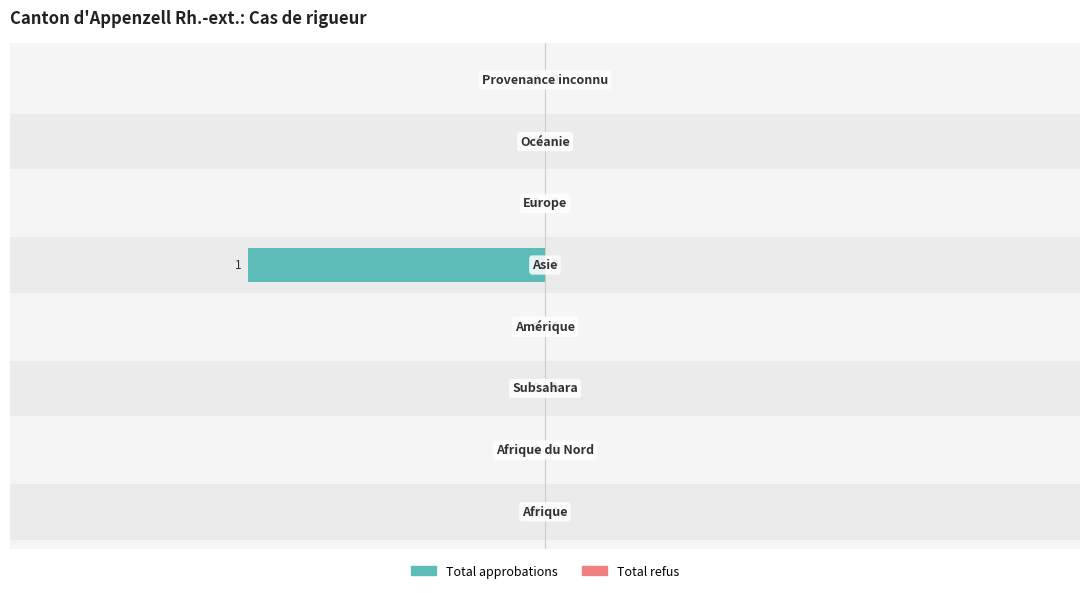

The Total approbations series shows -0.4 at −2.0. True or false?

False